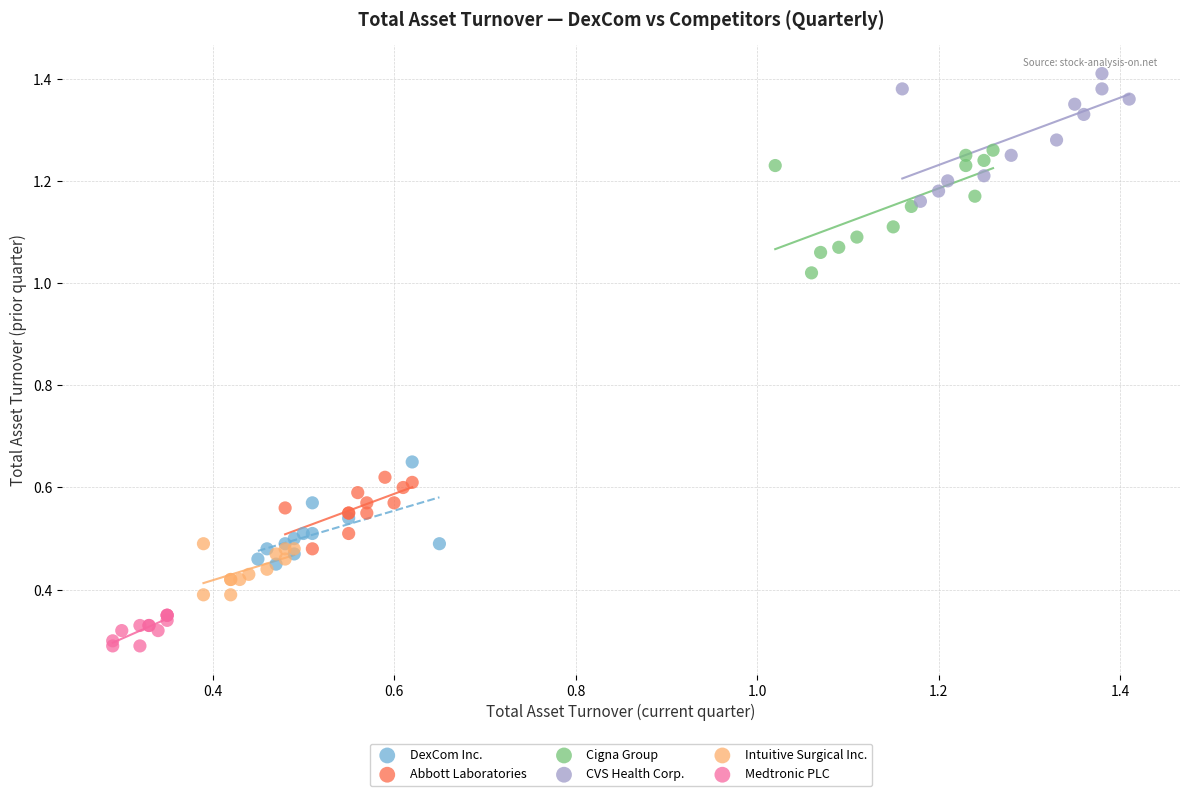

Which series contains the highest Y value?

CVS Health Corp.